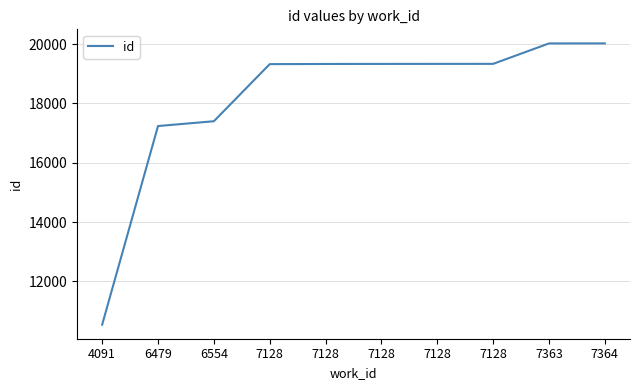

Reading right to left, transcribe all the data shown in this chart.

20024	20023	19334	19333	19332	19330	19325	17399	17237	10539